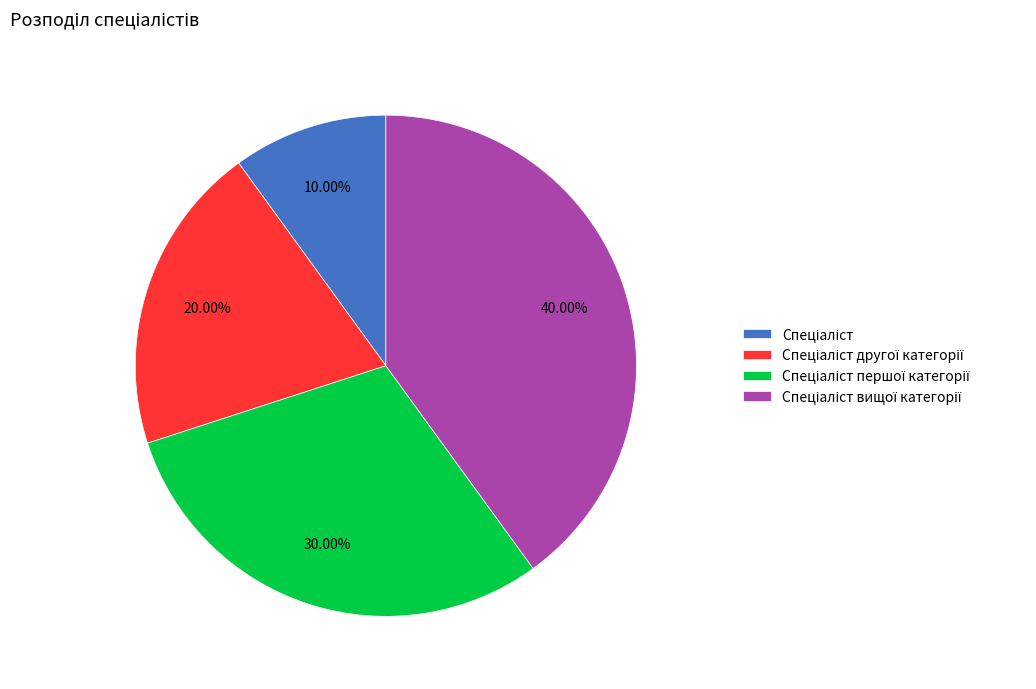

Does any single category account for the majority?

No